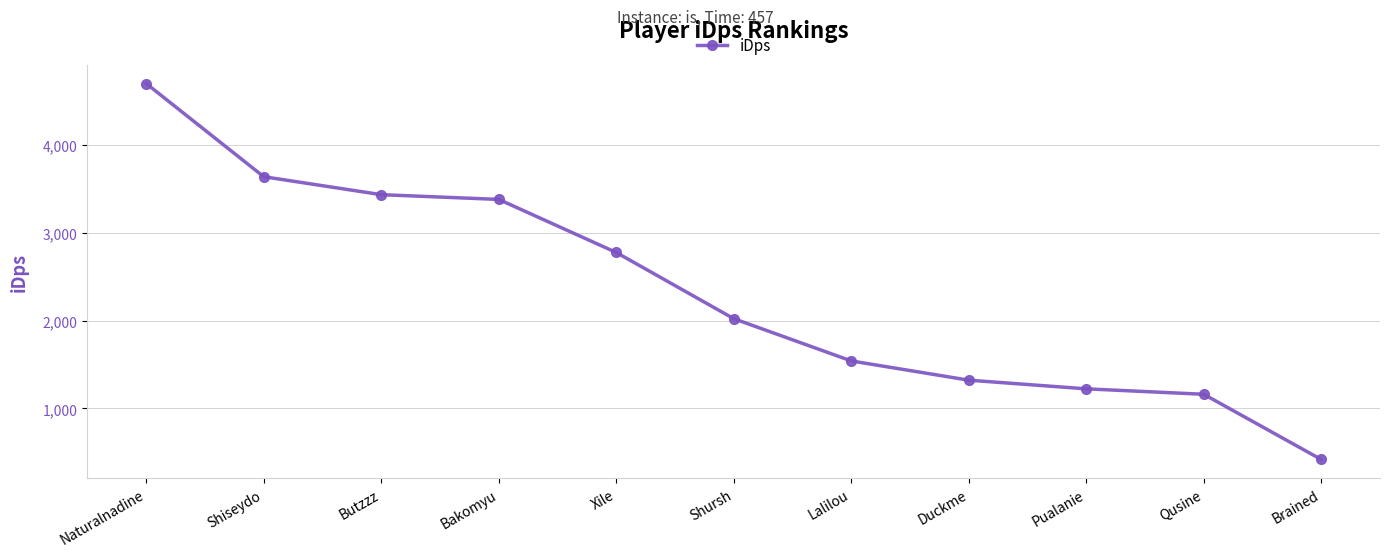

Rank the categories by value from highest to lowest.

Naturalnadine, Shiseydo, Butzzz, Bakomyu, Xile, Shursh, Lalilou, Duckme, Pualanie, Qusine, Brained